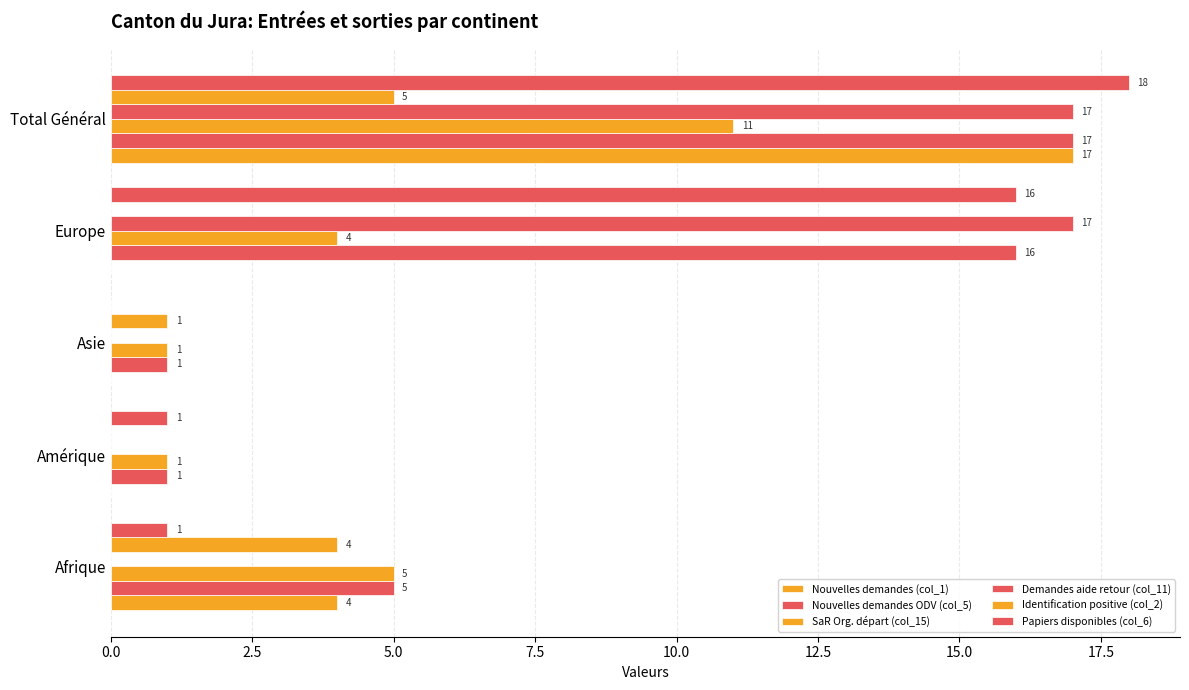

How many categories are shown in the chart?

5